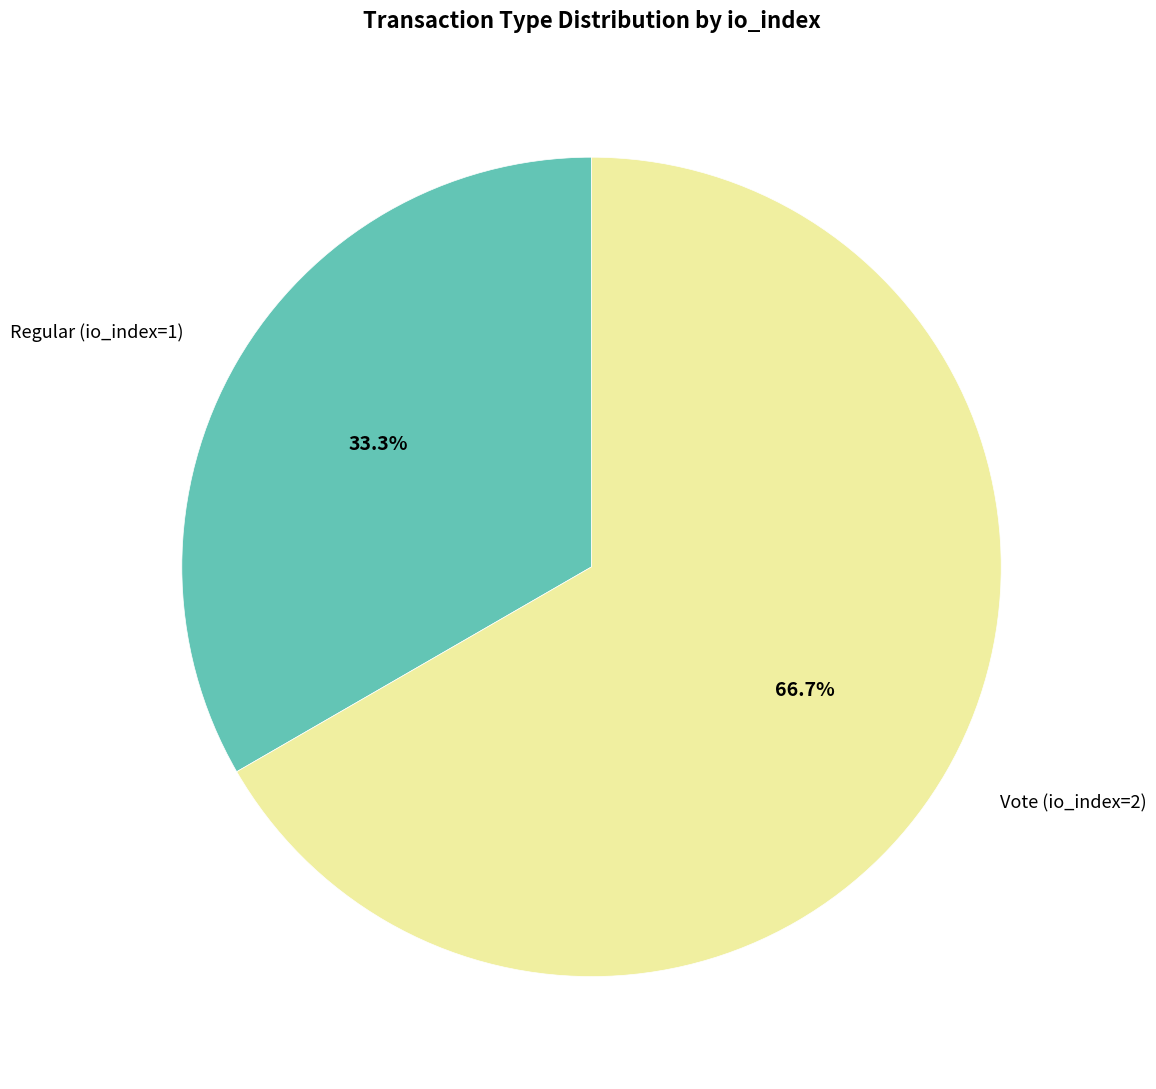

How many segments does this pie chart have?

2